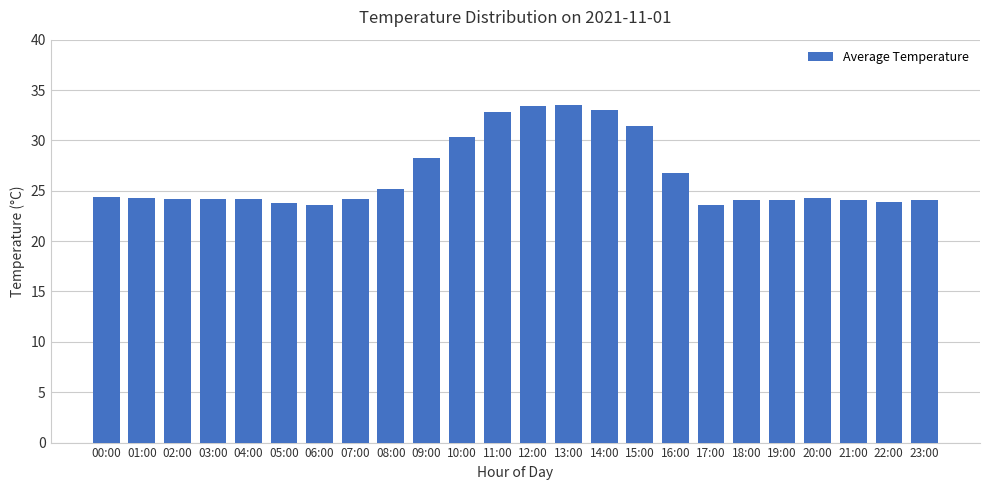

What is the sum of all values?

635.8